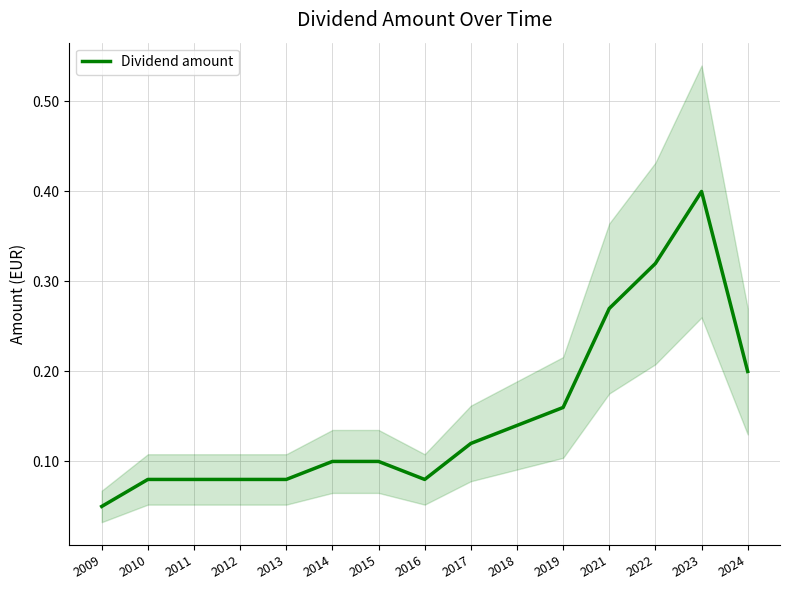

True or false: the data shows 0.1 at 2009.

False